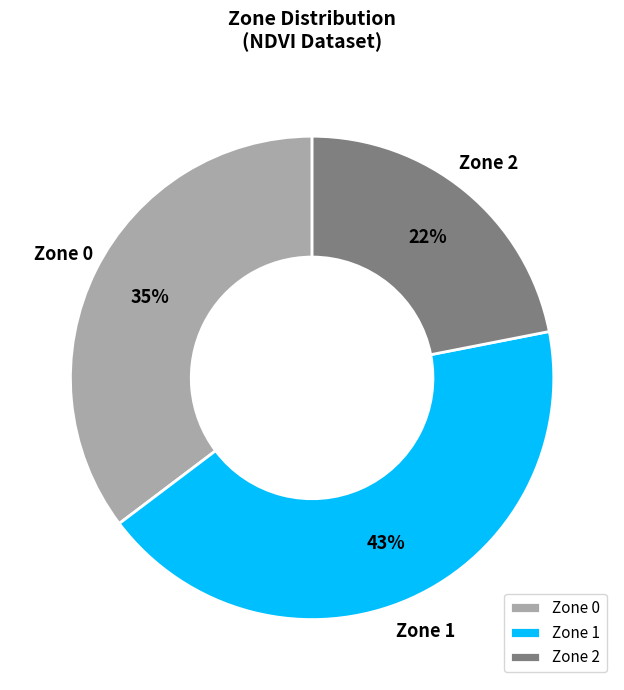

Is the sum of Zone 2 and Zone 0 greater than half?

Yes